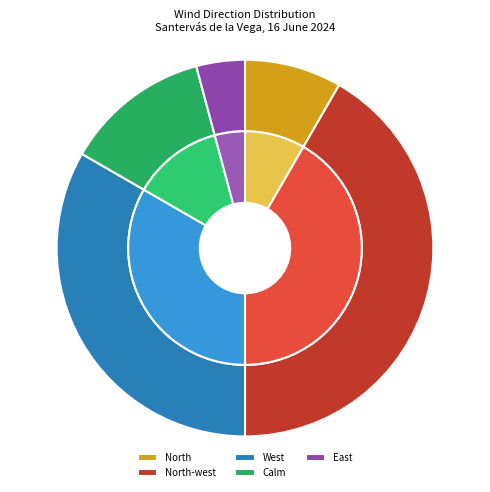

The East slice represents 11% of the pie. True or false?

False